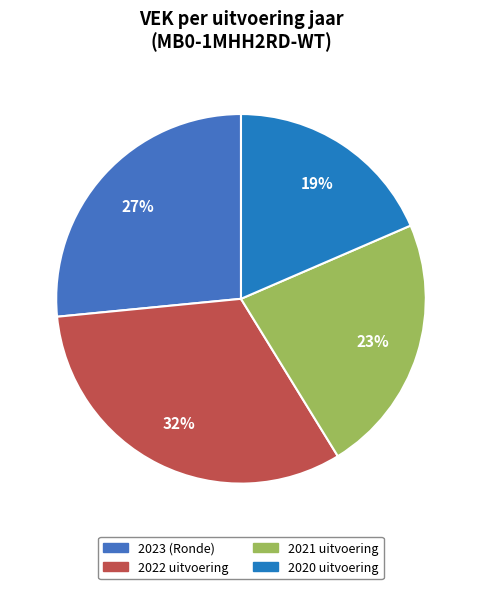

How many segments does this pie chart have?

4